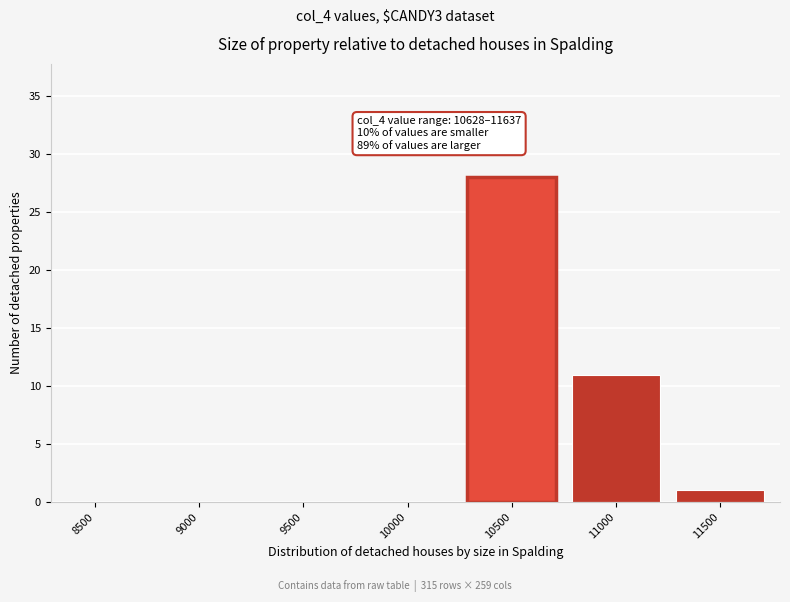

Reading left to right, list all the values displayed in this chart.

8500=0	9000=0	9500=0	10000=0	10500=28	11000=11	11500=1